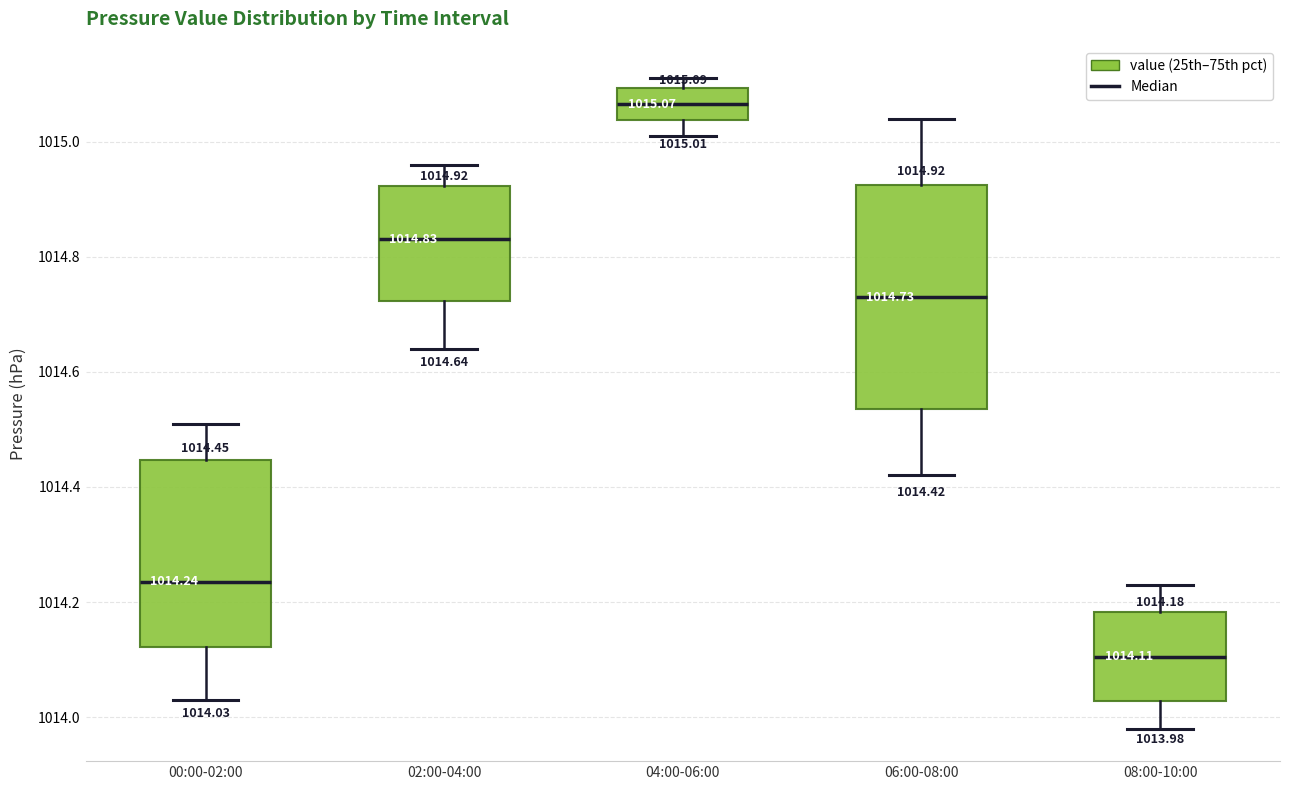

Which box is the tallest, from its lower edge to its upper edge?

06:00-08:00